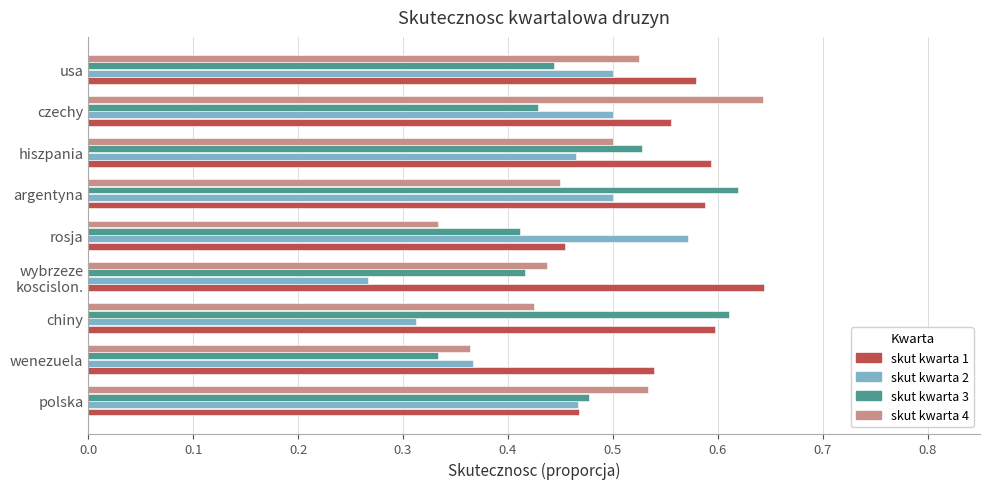

The value of skut kwarta 3 at hiszpania is 0.9. True or false?

False